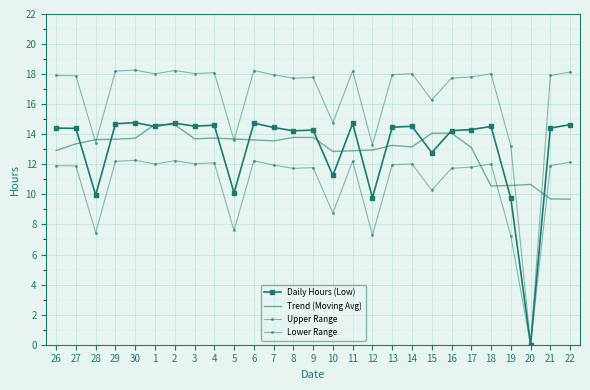

True or false: Lower Range has a value of 12.2 at 6.

True